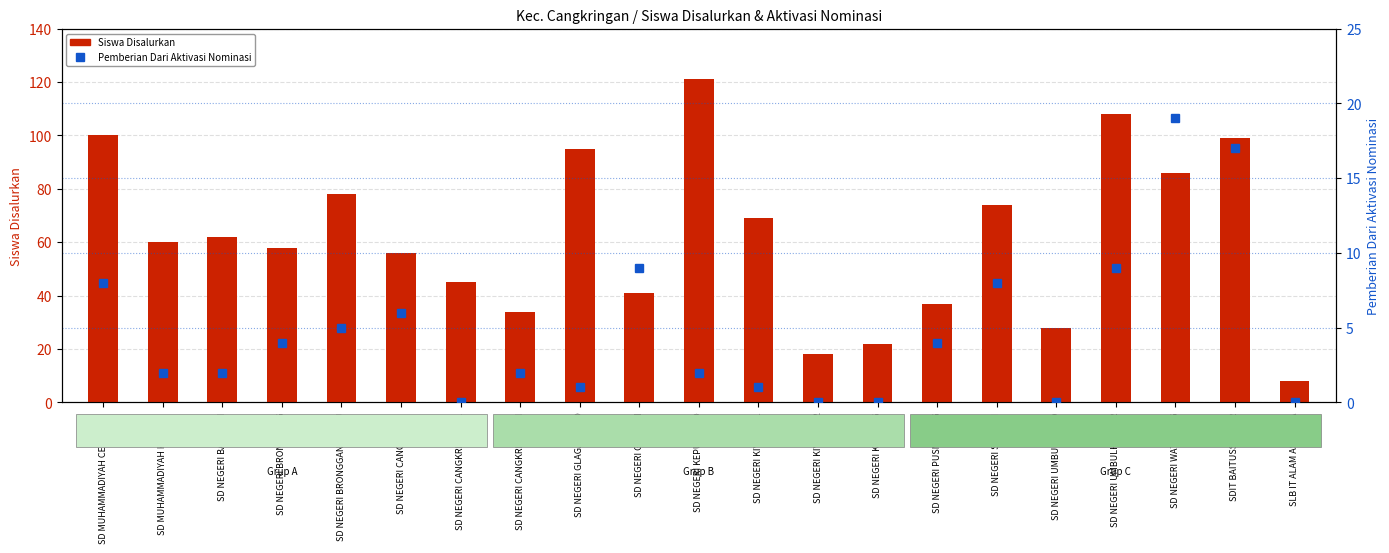

What is the highest value of the Pemberian Dari Aktivasi Nominasi series?

19